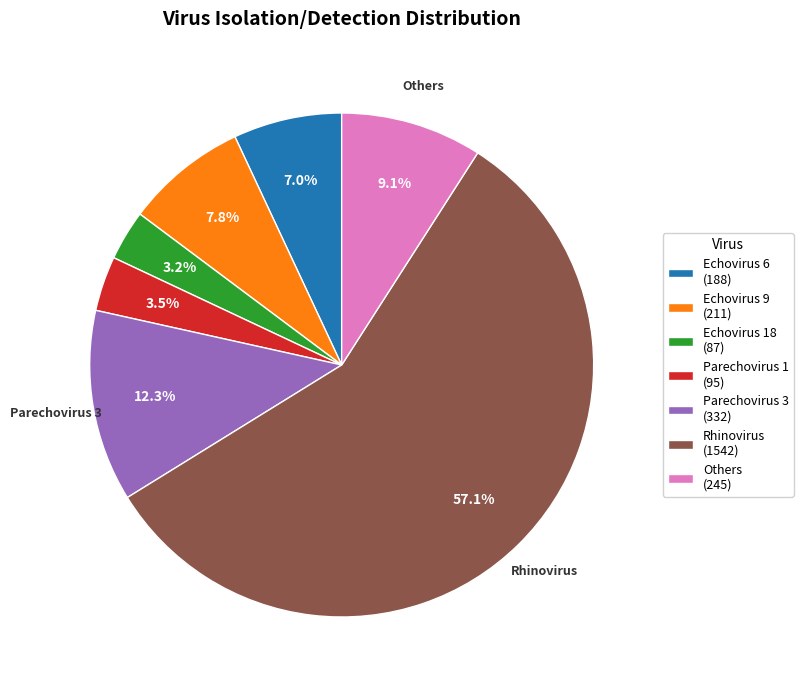

What is the largest slice in the pie chart?

Rhinovirus (1542)